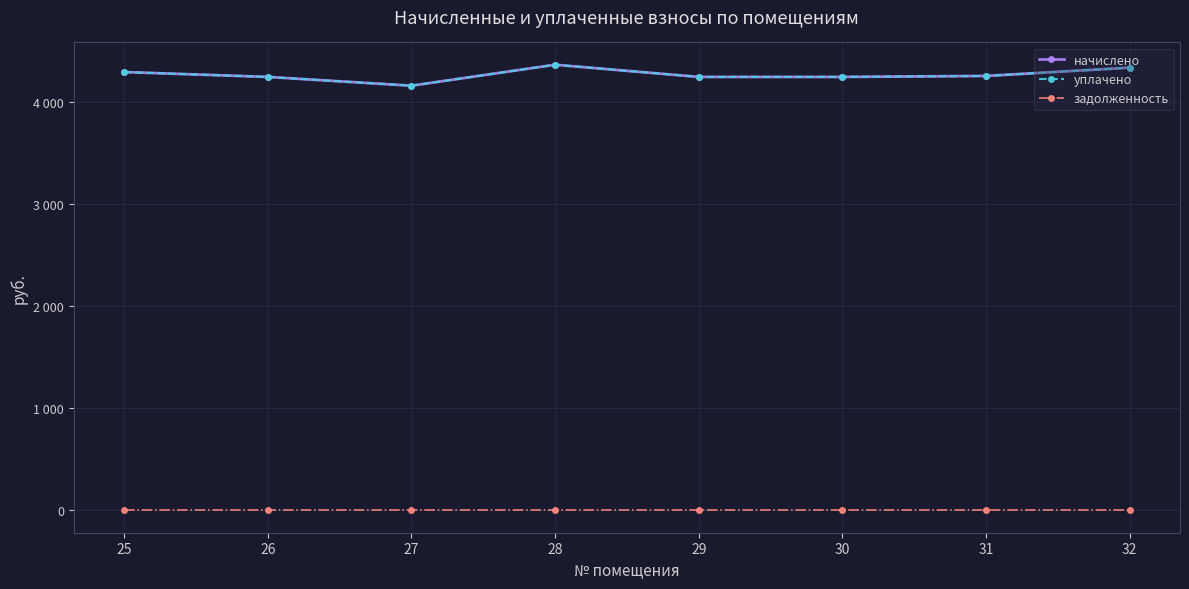

Which series has the largest total across all categories?

начислено